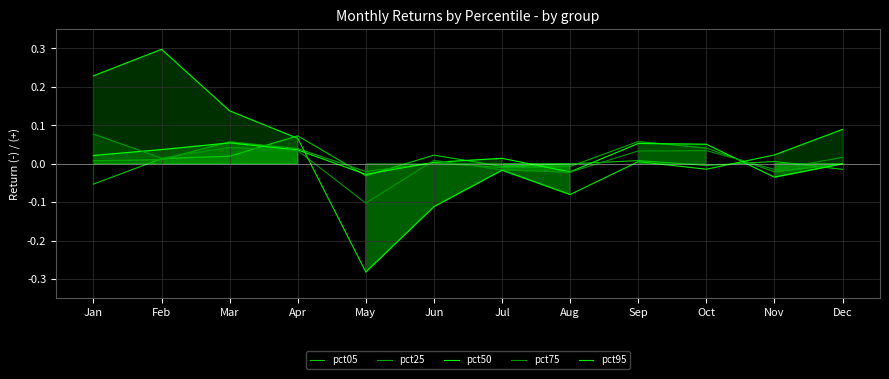

True or false: pct05 and pct95 intersect in this chart.

True